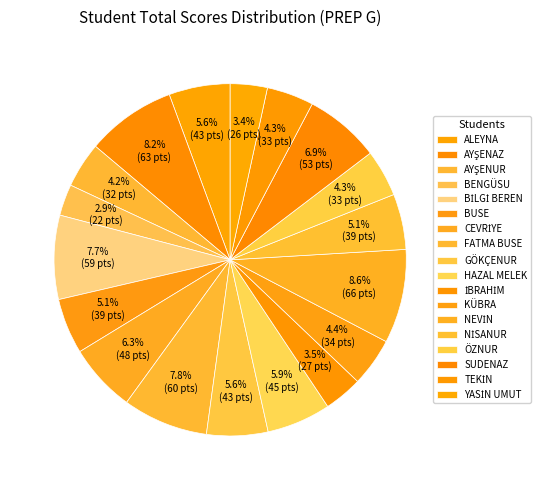

How many slices are in this pie chart?

18